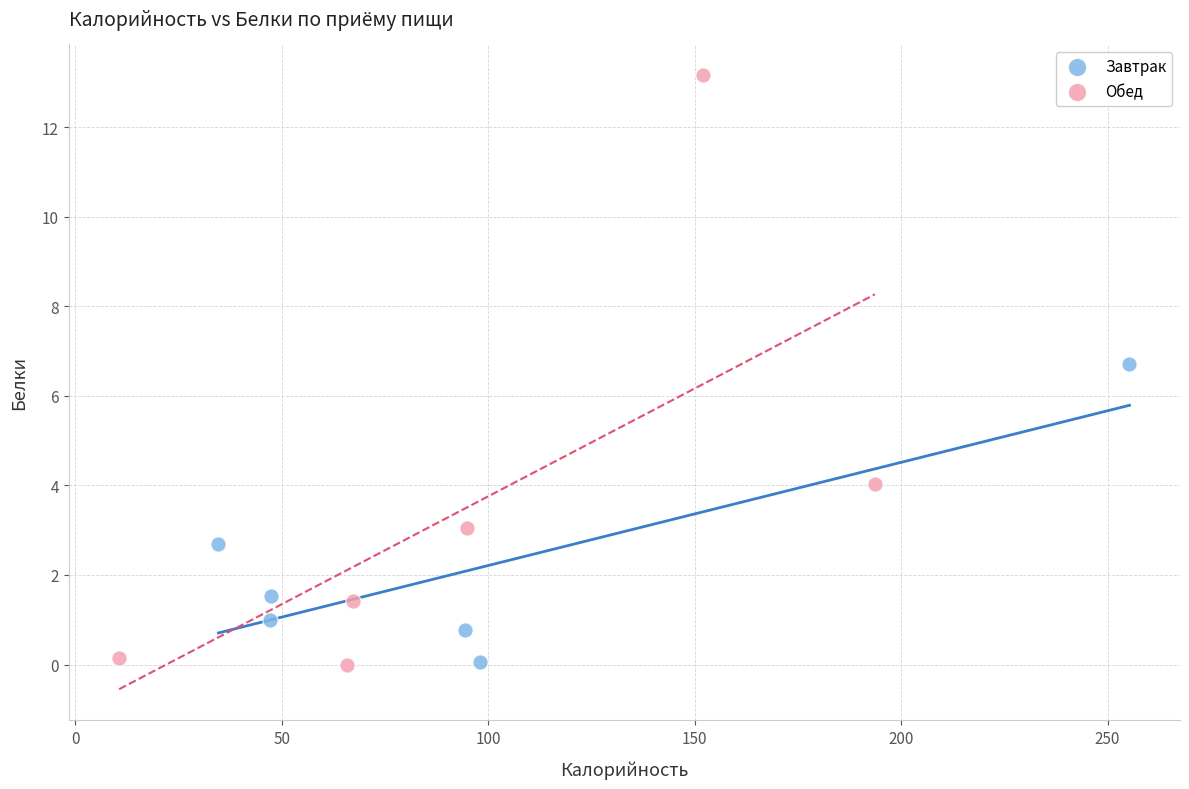

Which series has the widest spread of Y values?

Обед